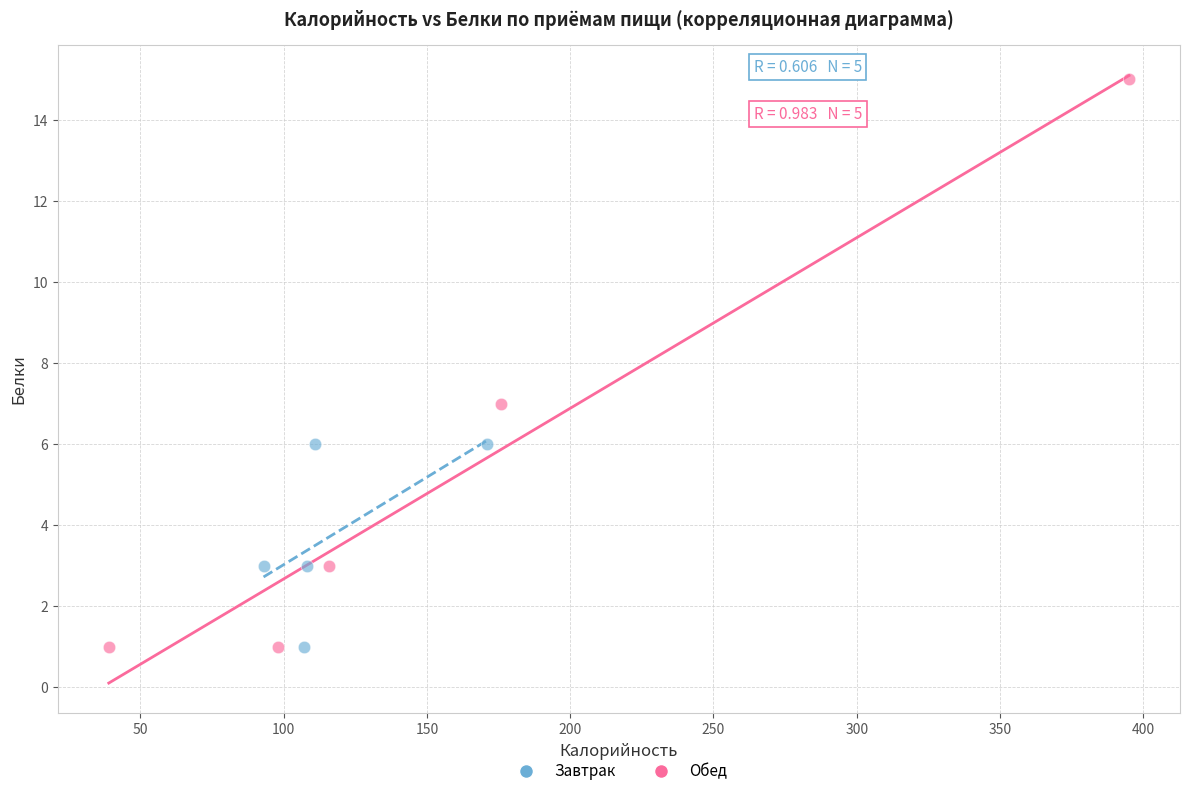

Which series contains the highest Y value?

Обед